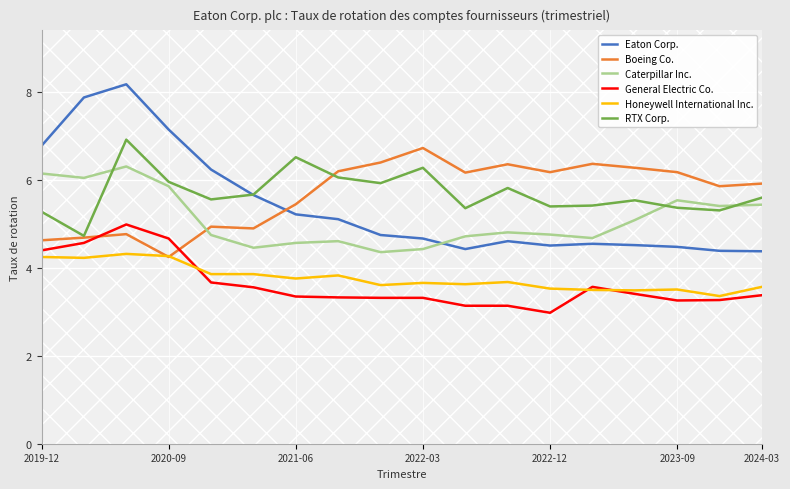

Which series ends up on top after the final intersection of RTX Corp. and Caterpillar Inc.?

RTX Corp.